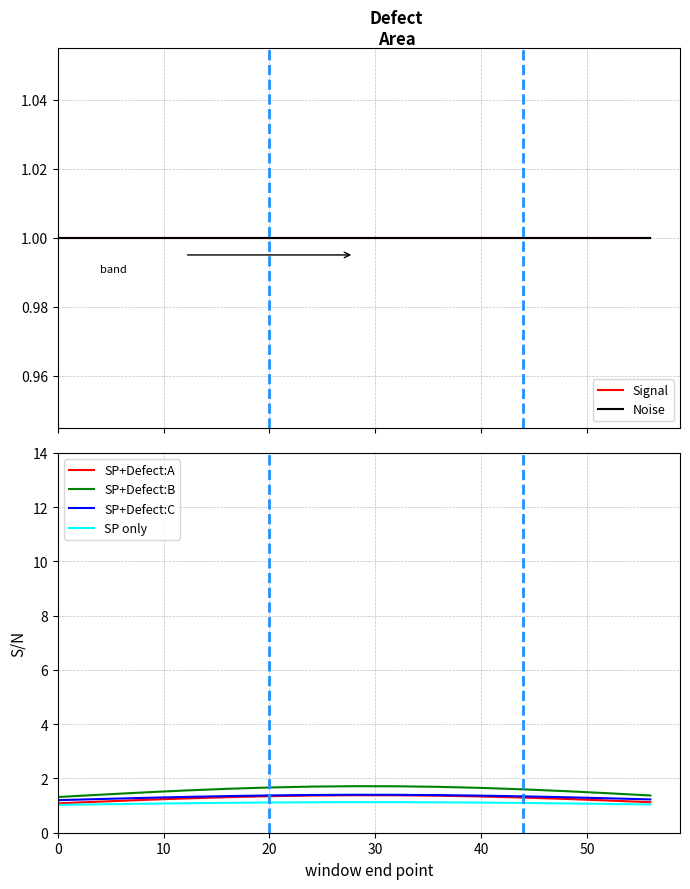

Reading right to left, list all the values displayed in this chart.

Signal: 1.0	1.0	1.0	1.0	1.0	1.0	1.0	1.0	1.0	1.0	1.0	1.0	1.0	1.0	1.0
Noise: 1.0	1.0	1.0	1.0	1.0	1.0	1.0	1.0	1.0	1.0	1.0	1.0	1.0	1.0	1.0
SP+Defect:A: 1.1	1.2	1.2	1.3	1.3	1.4	1.4	1.4	1.4	1.3	1.3	1.3	1.2	1.1	1.1
SP+Defect:B: 1.4	1.5	1.5	1.6	1.7	1.7	1.7	1.7	1.7	1.7	1.6	1.6	1.5	1.4	1.3
SP+Defect:C: 1.2	1.3	1.3	1.3	1.4	1.4	1.4	1.4	1.4	1.4	1.4	1.3	1.3	1.2	1.2
SP only: 1.0	1.1	1.1	1.1	1.1	1.1	1.1	1.1	1.1	1.1	1.1	1.1	1.1	1.0	1.0